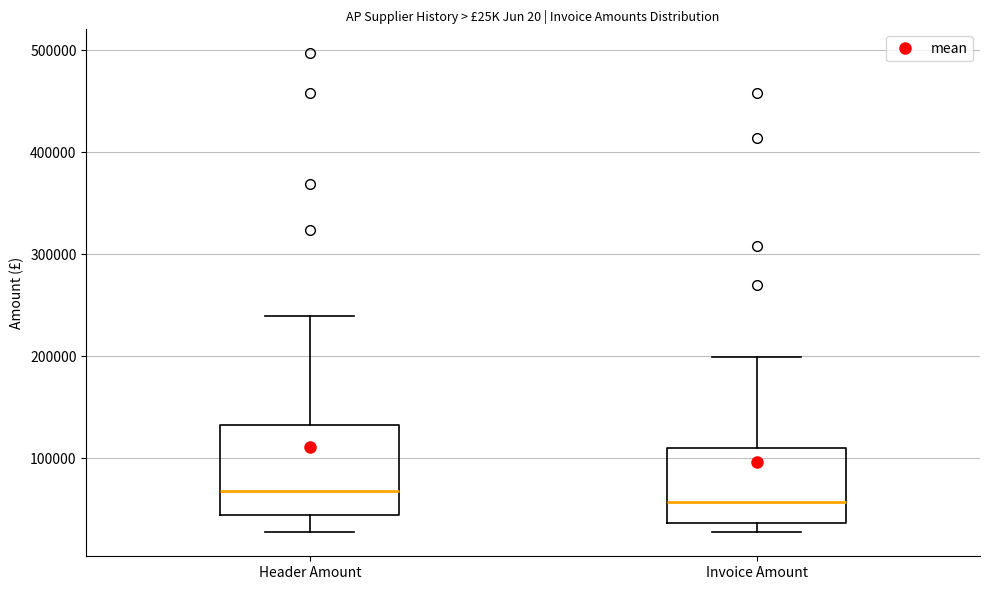

Where does the median line of the box for Invoice Amount sit on the y-axis? The values are not printed on the chart, so give them approximately, as read against the axis.

60000